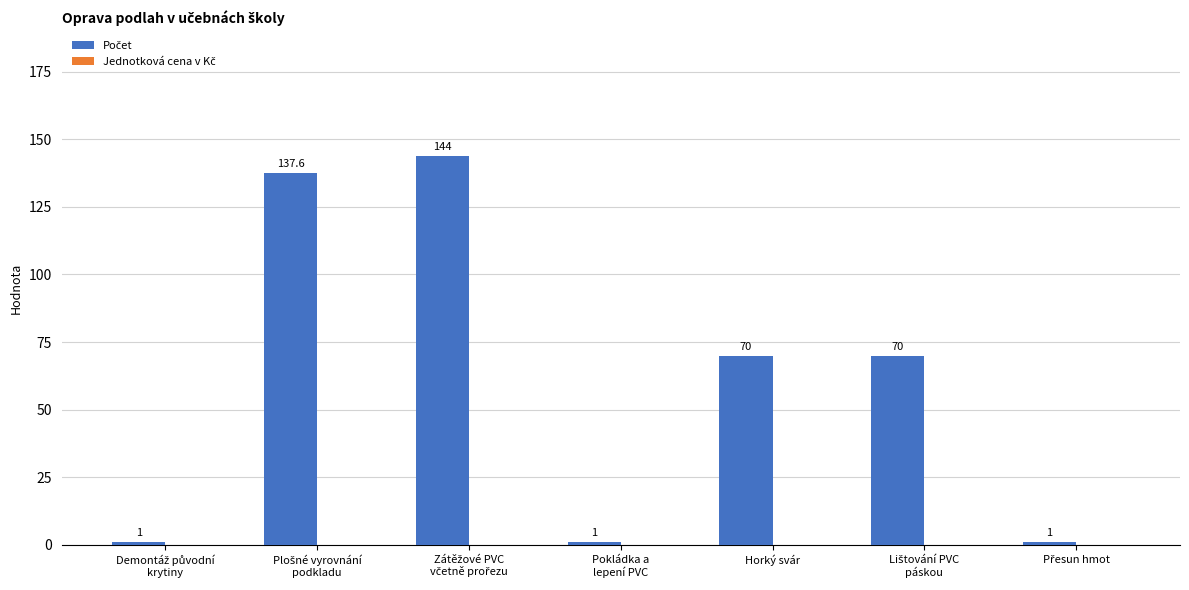

Does the chart contain any negative values?

No